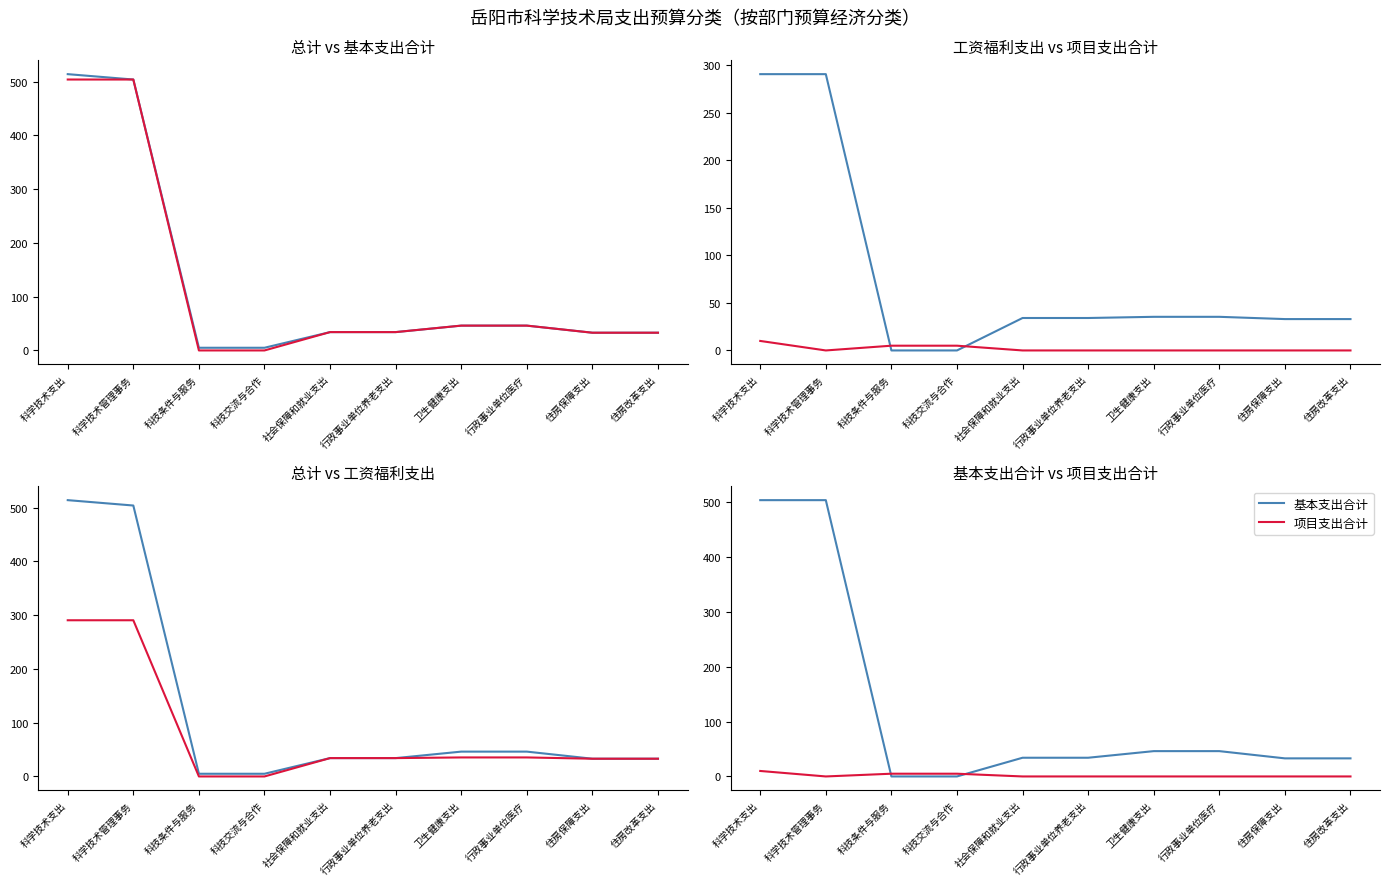

Rank the categories by 项目支出合计 value from lowest to highest.

科学技术管理事务, 社会保障和就业支出, 行政事业单位养老支出, 卫生健康支出, 行政事业单位医疗, 住房保障支出, 住房改革支出, 科技条件与服务, 科技交流与合作, 科学技术支出